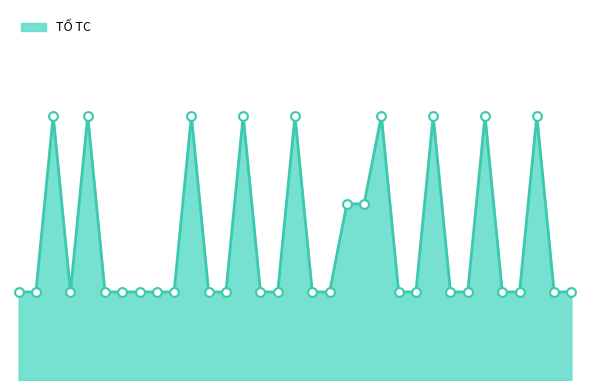

Does the chart have visible grid lines?

No